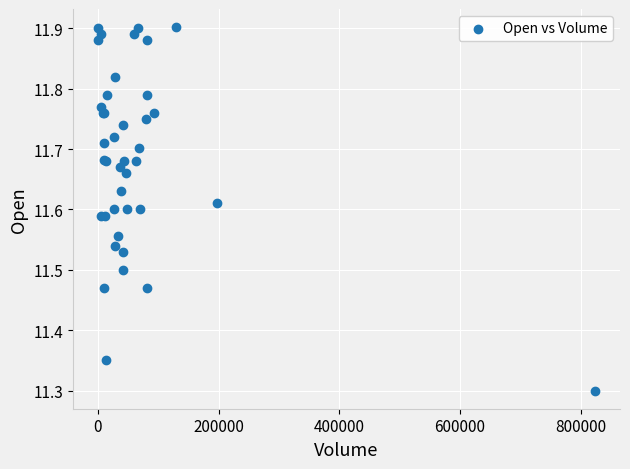

What Y value in the scatter plot is closest to 11?

11.3